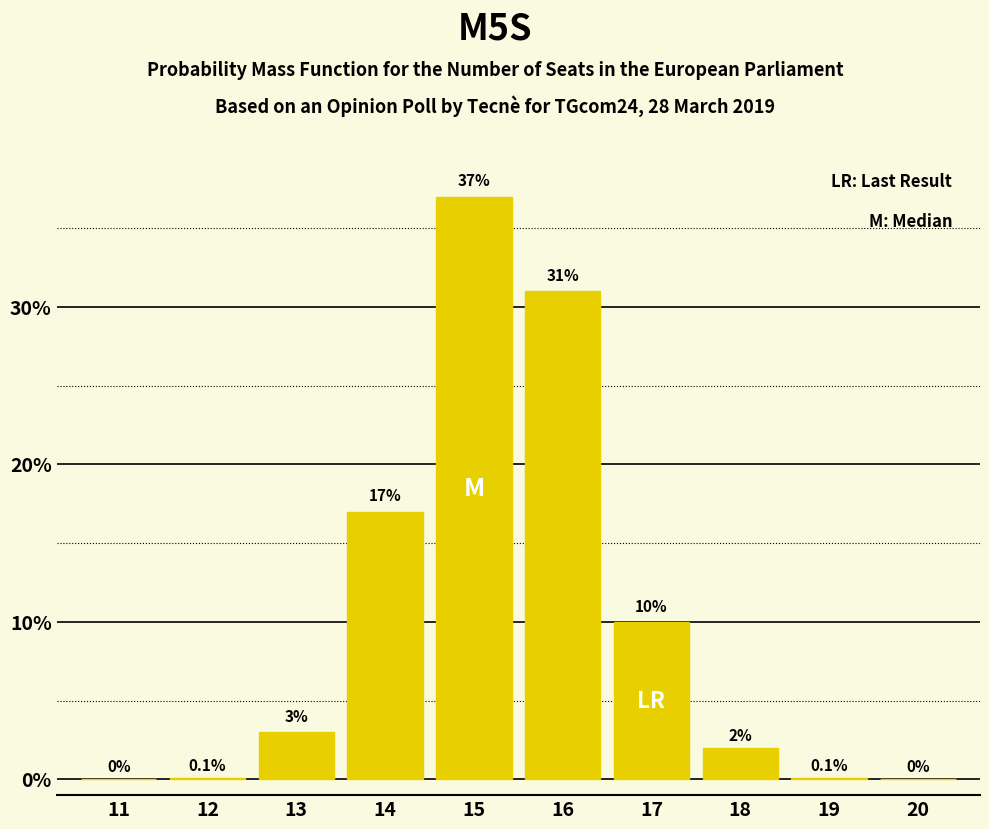

Reading left to right, transcribe all the data shown in this chart.

11=0.0	12=0.1	13=3.0	14=17.0	15=37.0	16=31.0	17=10.0	18=2.0	19=0.1	20=0.0